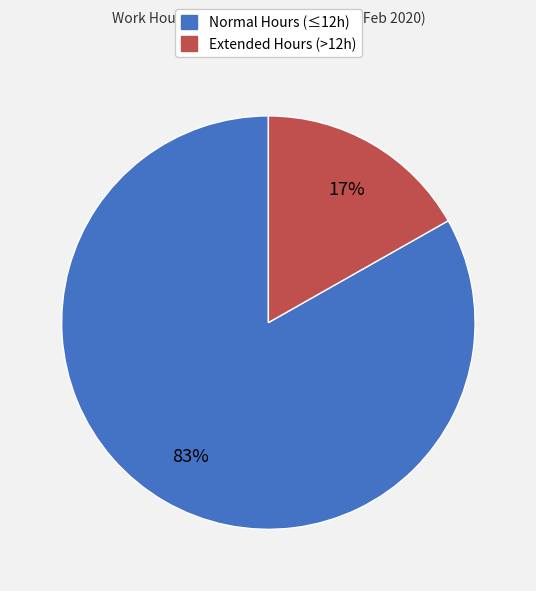

To the nearest percent, what is the average slice percentage?

50%